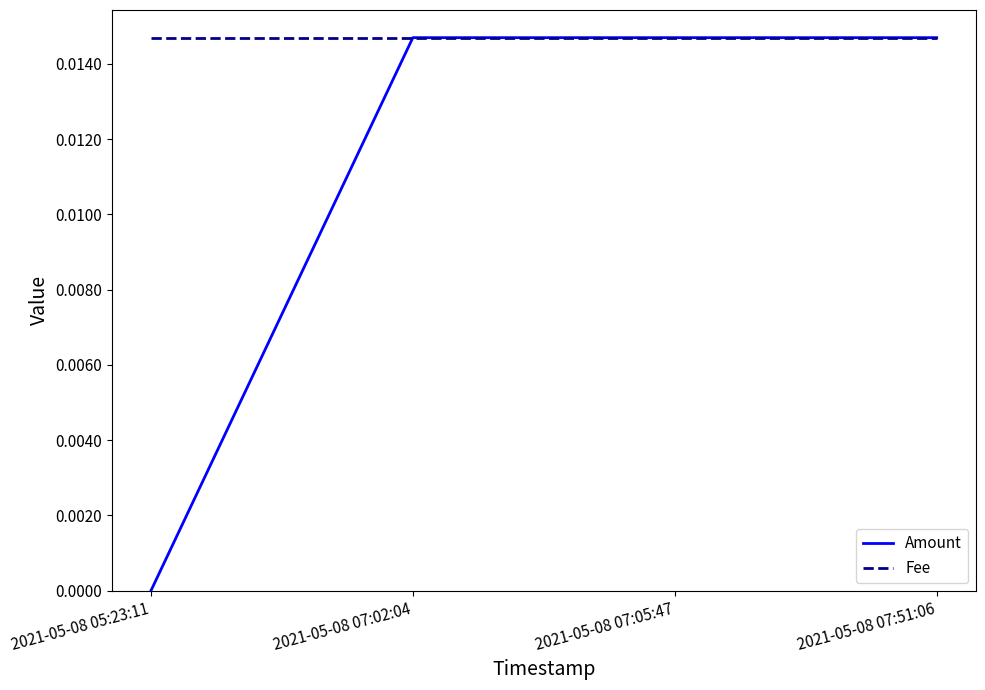

True or false: Fee has more than 1 interior local peaks.

False